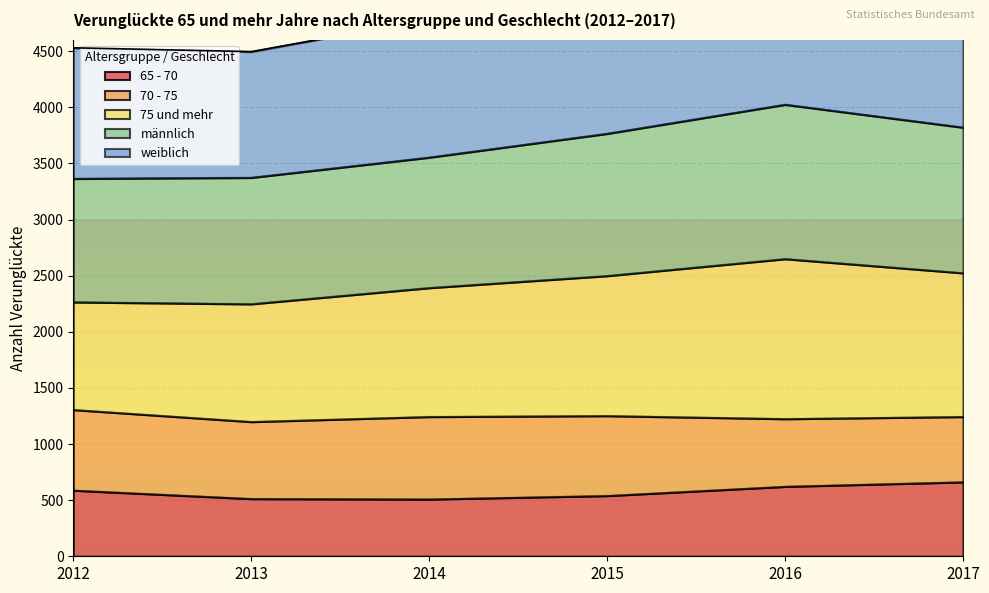

Is it true that 65 - 70 equals 929 at 2012?

False